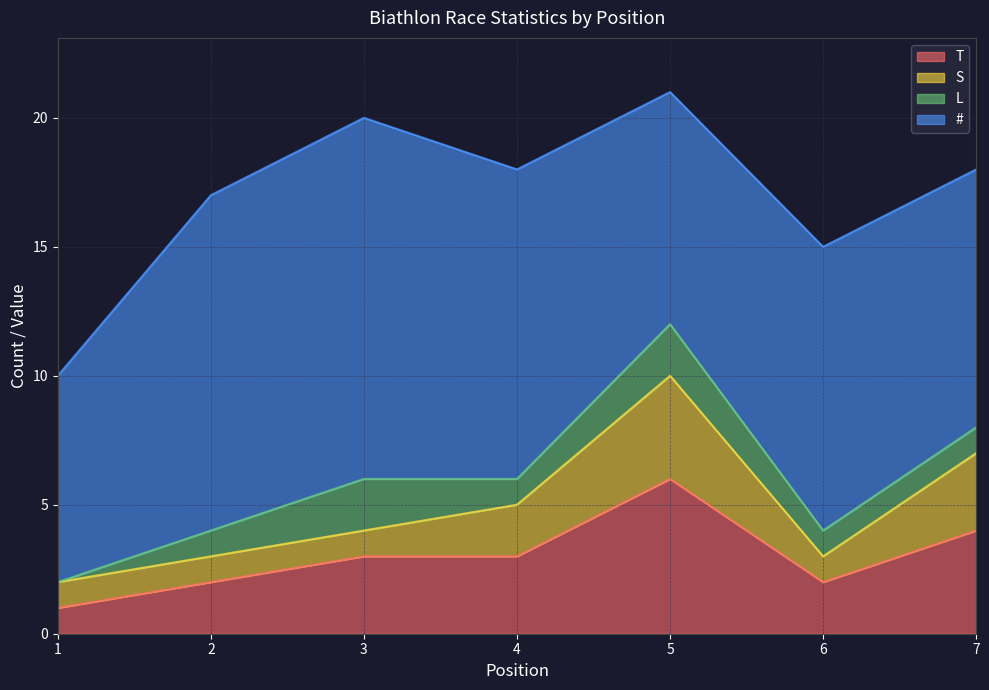

Which label corresponds to the largest value in the chart?

3